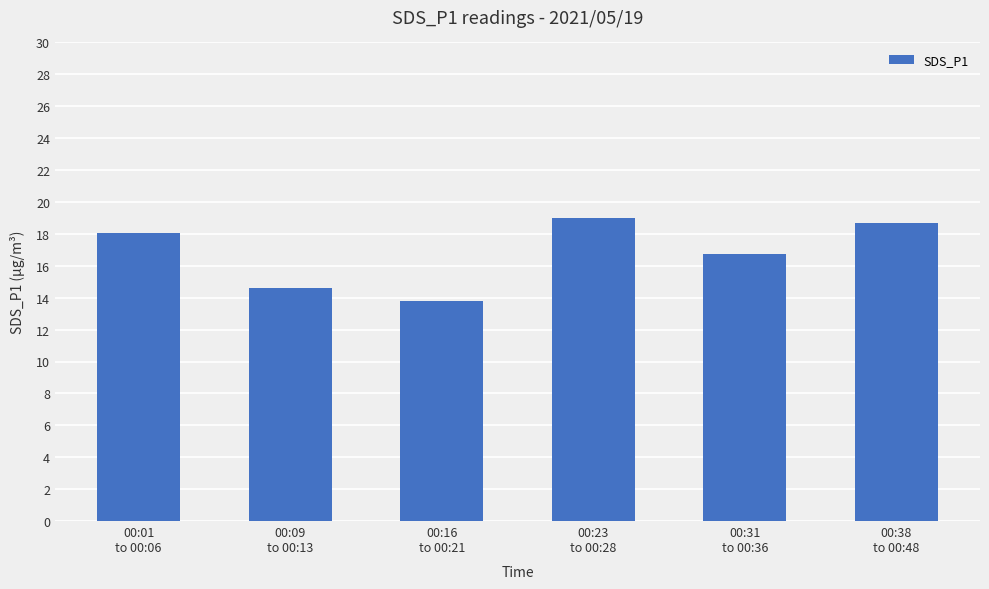

Where does the data first go above 18?

00:01
to 00:06